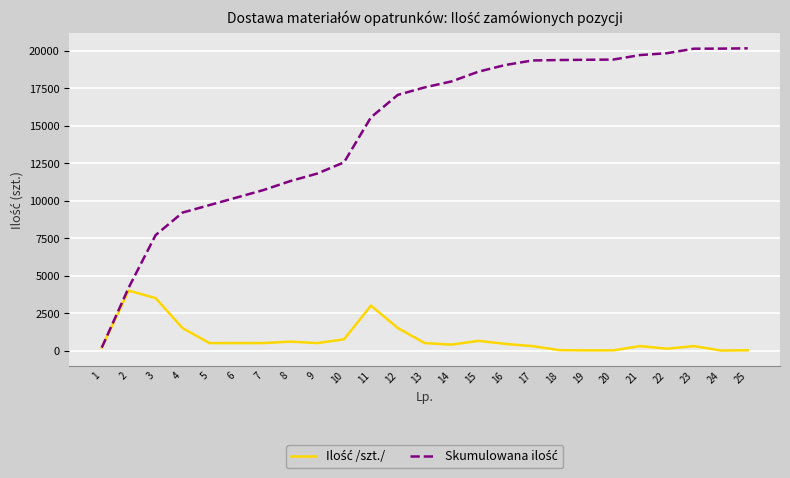

What is the maximum value shown in the chart?

20154